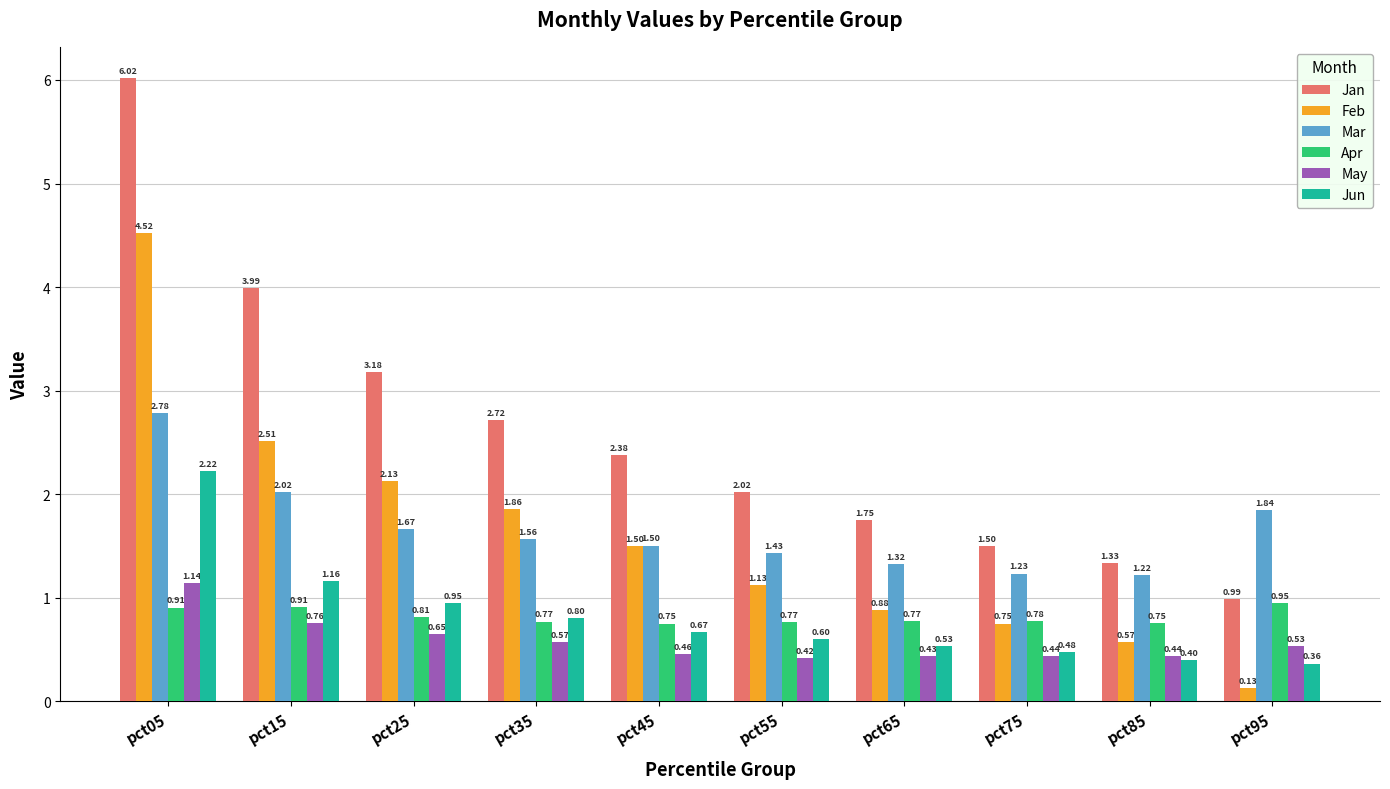

Which series has the widest spread of values?

Jan